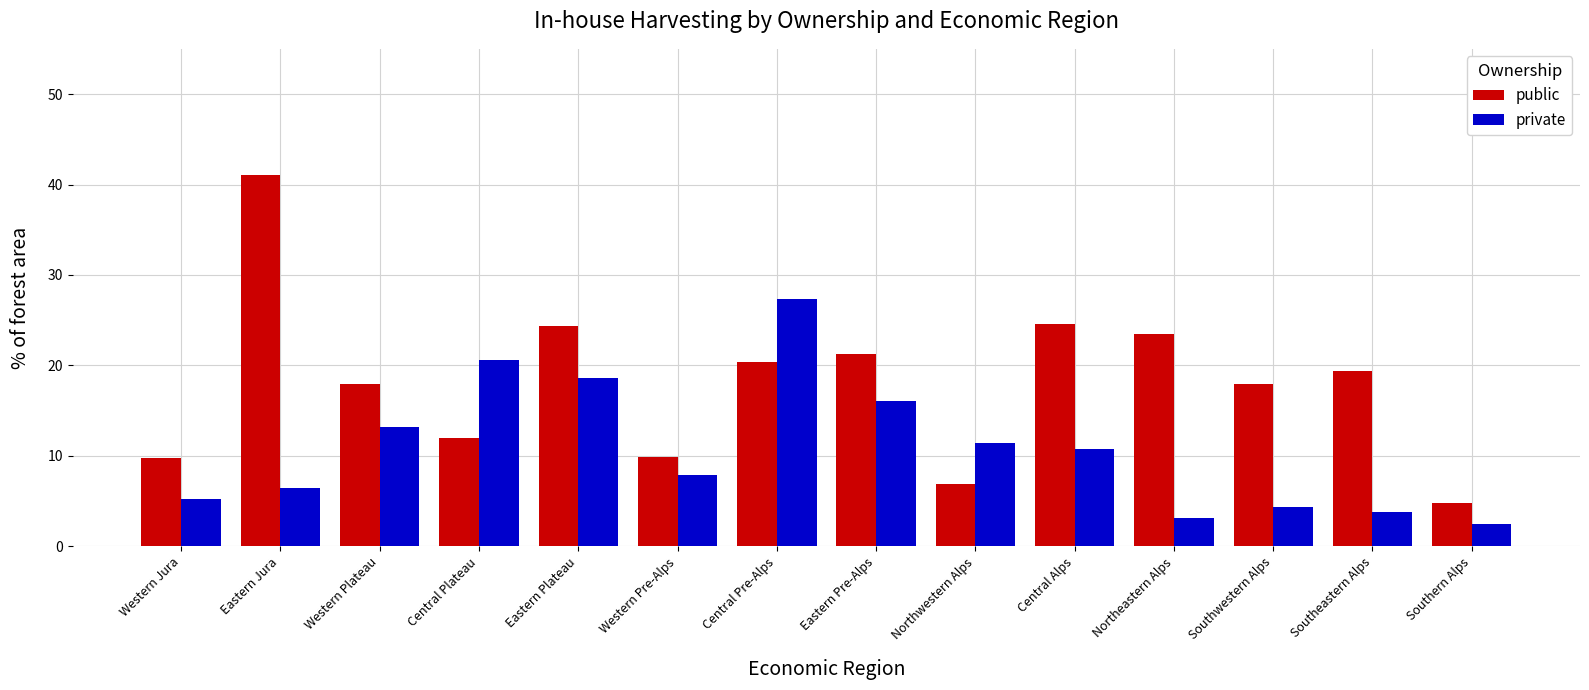

Which series has the largest total across all categories?

public